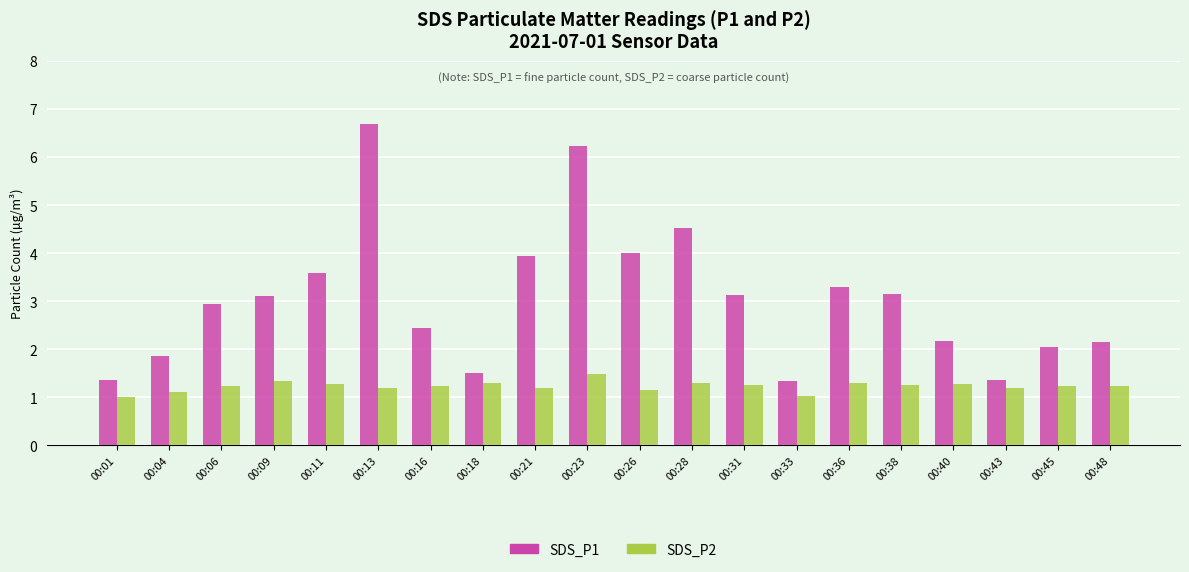

What is the value of the SDS_P1 bar at the 3rd from the left?

3.0